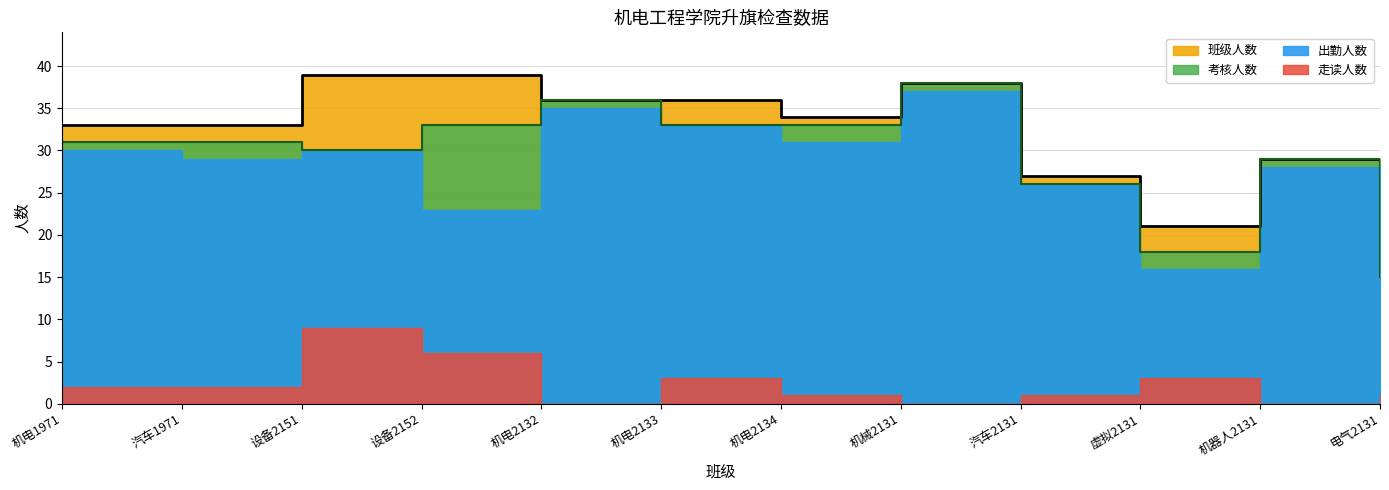

Which series has the widest spread of values?

班级人数